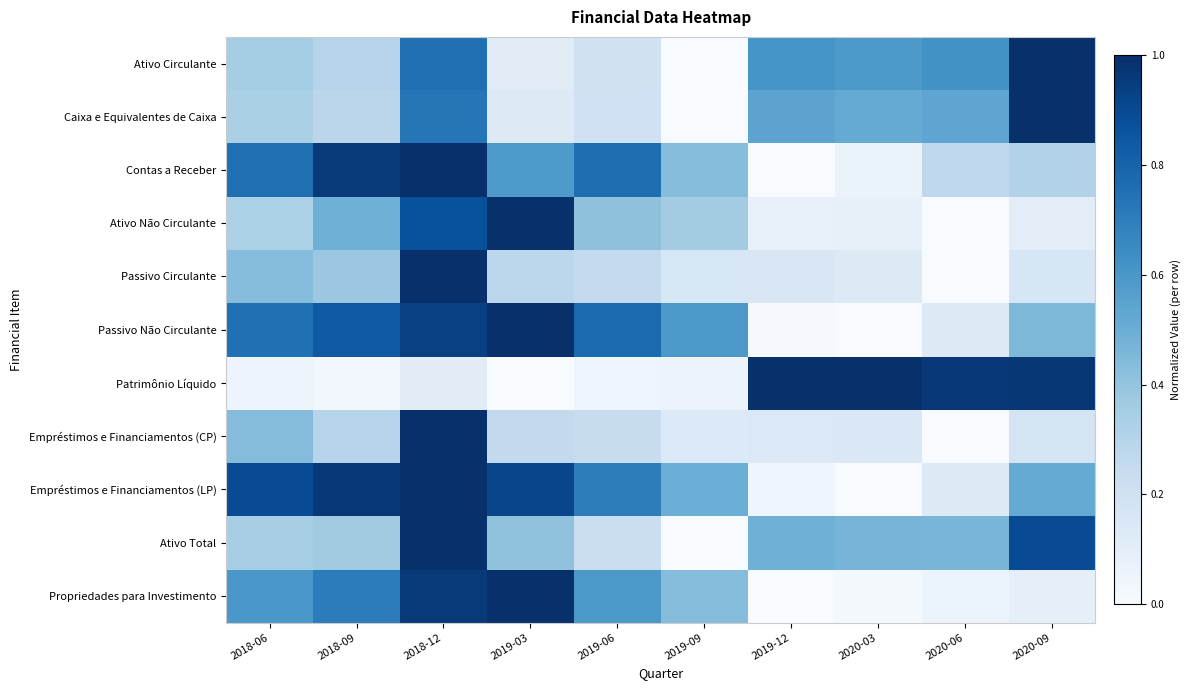

Reading left to right, transcribe all the data shown in this chart.

Ativo Circulante: 2018-06=0.4	2018-09=0.3	2018-12=0.8	2019-03=0.1	2019-06=0.2	2019-09=0.0	2019-12=0.6	2020-03=0.6	2020-06=0.6	2020-09=1.0
Caixa e Equivalentes de Caixa: 2018-06=0.3	2018-09=0.3	2018-12=0.7	2019-03=0.1	2019-06=0.2	2019-09=0.0	2019-12=0.5	2020-03=0.5	2020-06=0.5	2020-09=1.0
Contas a Receber: 2018-06=0.8	2018-09=1.0	2018-12=1.0	2019-03=0.6	2019-06=0.8	2019-09=0.4	2019-12=0.0	2020-03=0.1	2020-06=0.3	2020-09=0.3
Ativo Não Circulante: 2018-06=0.3	2018-09=0.5	2018-12=0.9	2019-03=1.0	2019-06=0.4	2019-09=0.4	2019-12=0.1	2020-03=0.1	2020-06=0.0	2020-09=0.1
Passivo Circulante: 2018-06=0.4	2018-09=0.4	2018-12=1.0	2019-03=0.3	2019-06=0.3	2019-09=0.2	2019-12=0.1	2020-03=0.1	2020-06=0.0	2020-09=0.2
Passivo Não Circulante: 2018-06=0.8	2018-09=0.8	2018-12=0.9	2019-03=1.0	2019-06=0.8	2019-09=0.6	2019-12=0.0	2020-03=0.0	2020-06=0.1	2020-09=0.5
Patrimônio Líquido: 2018-06=0.1	2018-09=0.0	2018-12=0.1	2019-03=0.0	2019-06=0.0	2019-09=0.1	2019-12=1.0	2020-03=1.0	2020-06=1.0	2020-09=1.0
Empréstimos e Financiamentos (CP): 2018-06=0.4	2018-09=0.3	2018-12=1.0	2019-03=0.3	2019-06=0.2	2019-09=0.1	2019-12=0.1	2020-03=0.1	2020-06=0.0	2020-09=0.2
Empréstimos e Financiamentos (LP): 2018-06=0.9	2018-09=1.0	2018-12=1.0	2019-03=0.9	2019-06=0.7	2019-09=0.5	2019-12=0.0	2020-03=0.0	2020-06=0.1	2020-09=0.5
Ativo Total: 2018-06=0.3	2018-09=0.4	2018-12=1.0	2019-03=0.4	2019-06=0.2	2019-09=0.0	2019-12=0.5	2020-03=0.5	2020-06=0.5	2020-09=0.9
Propriedades para Investimento: 2018-06=0.6	2018-09=0.7	2018-12=1.0	2019-03=1.0	2019-06=0.6	2019-09=0.4	2019-12=0.0	2020-03=0.0	2020-06=0.1	2020-09=0.1